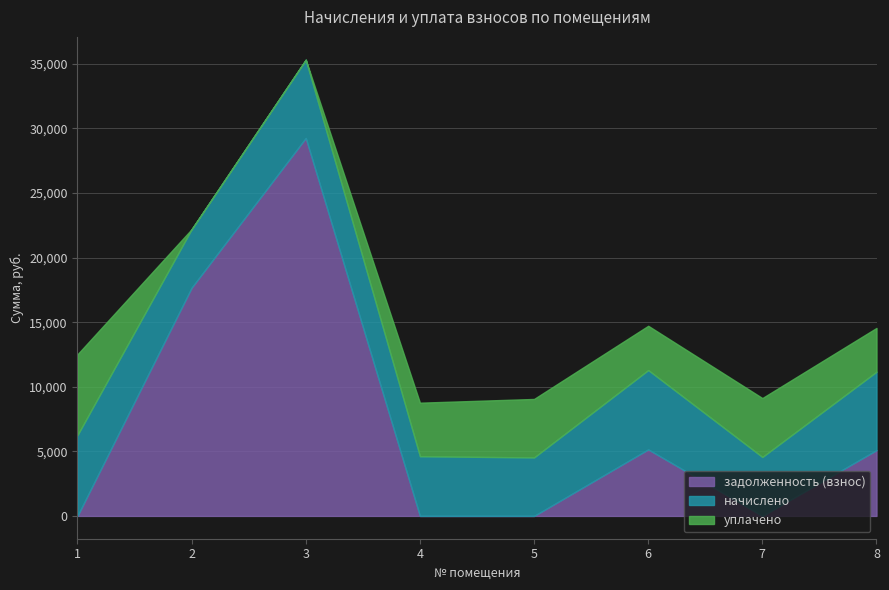

Which series ends up on top after the final intersection of задолженность (взнос) and уплачено?

задолженность (взнос)